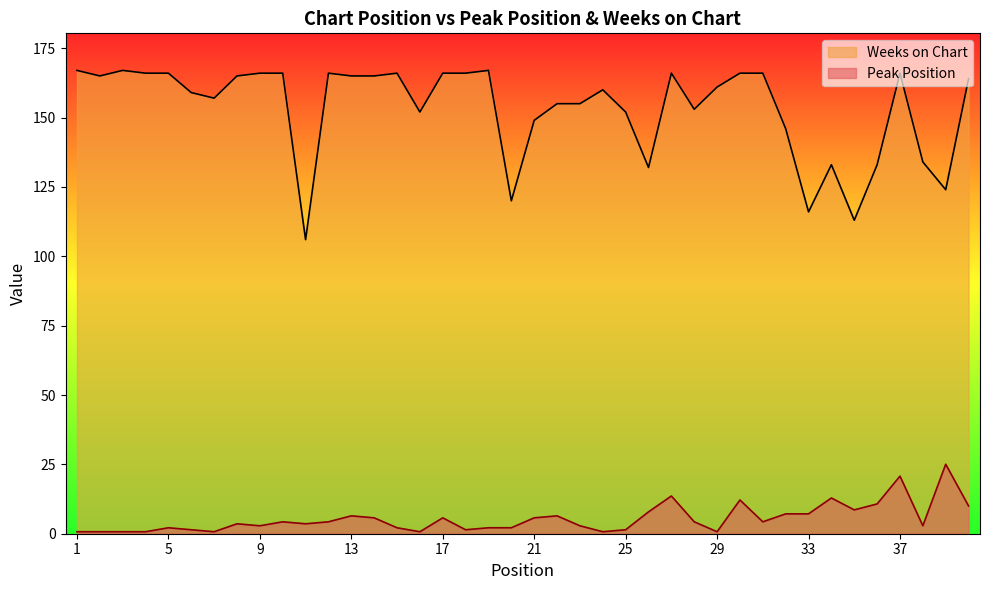

How many series are shown in this chart?

2